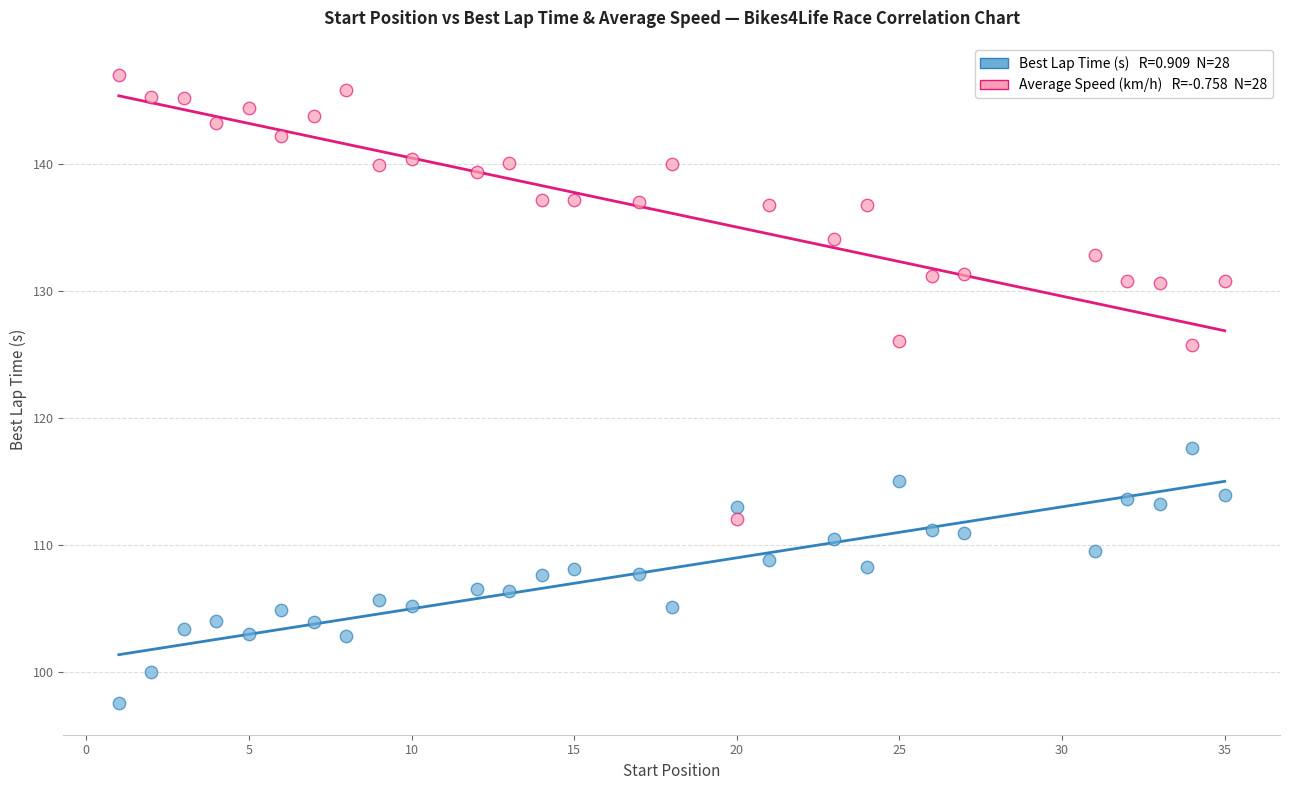

Across all data points, what is the range of Y values (max minus min)?

49.4